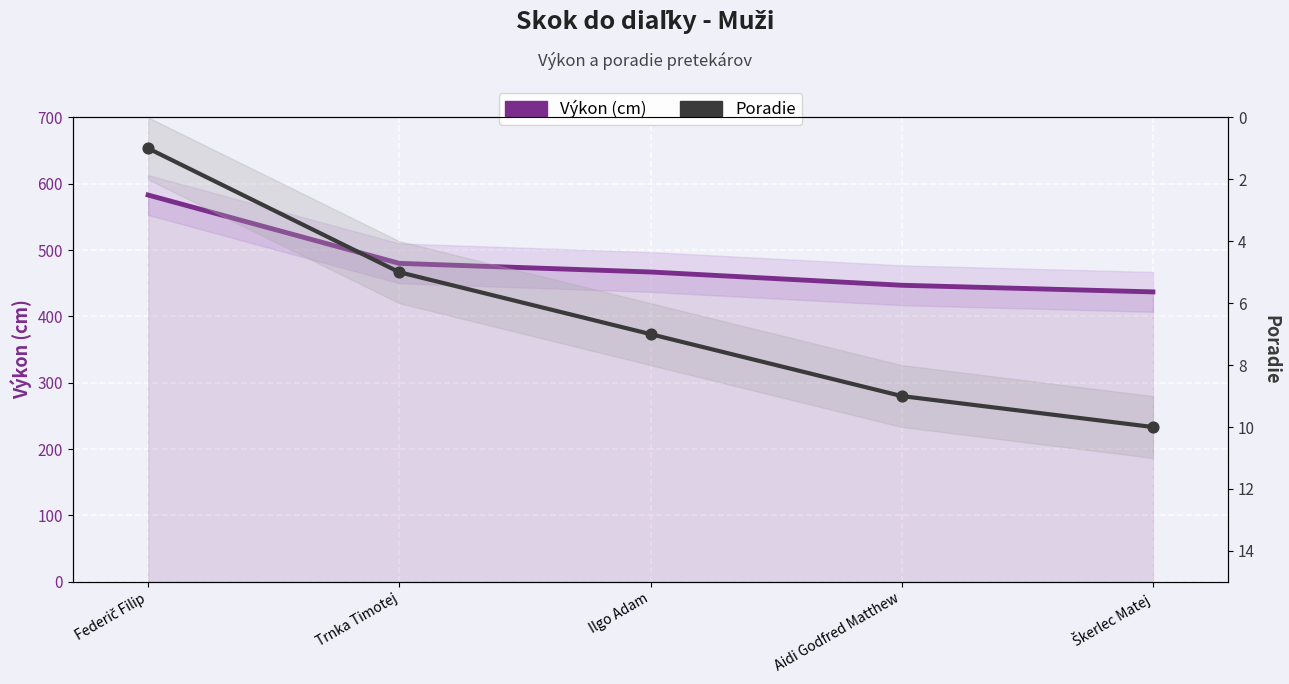

Which series has the largest Y range (max minus min)?

Výkon (cm)